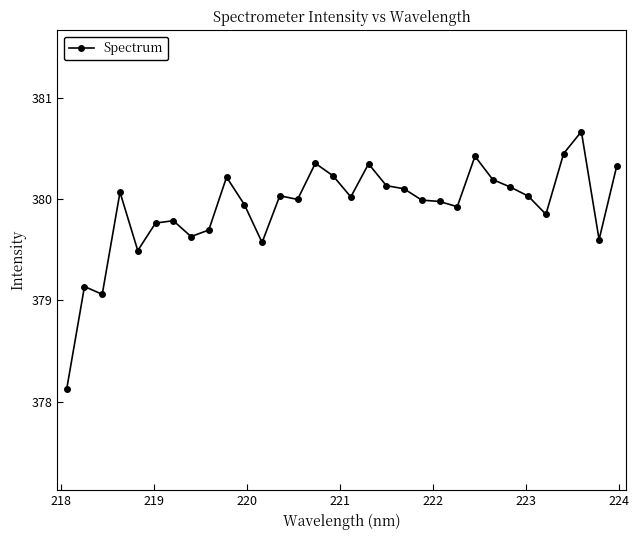

True or false: there are more than 2 points higher than both neighbors.

True